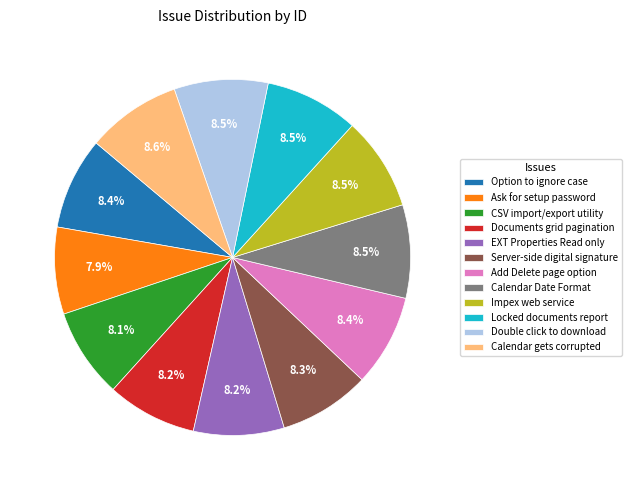

How many segments does this pie chart have?

12